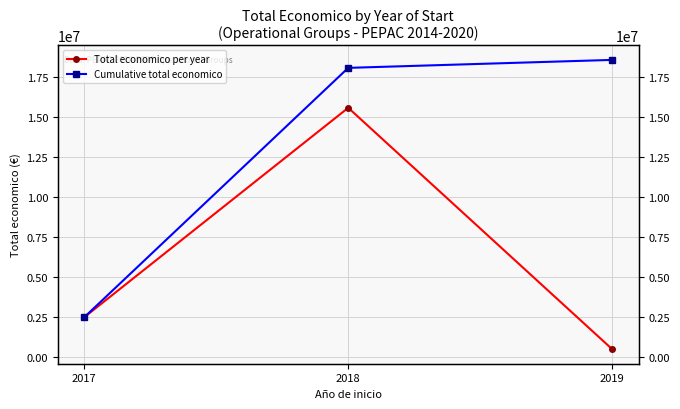

True or false: Cumulative total economico has a value of 3870990 at 2017.

False